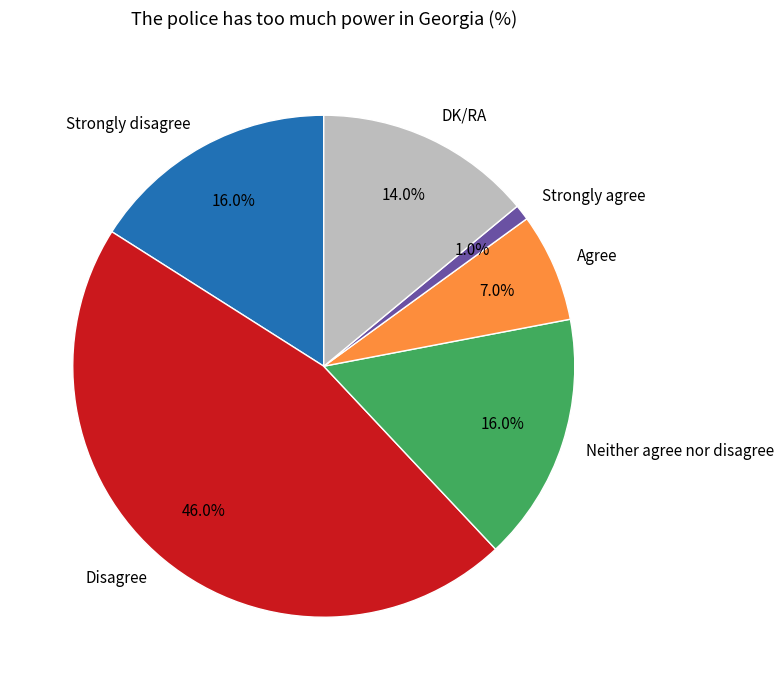

What is the largest slice in the pie chart?

Disagree